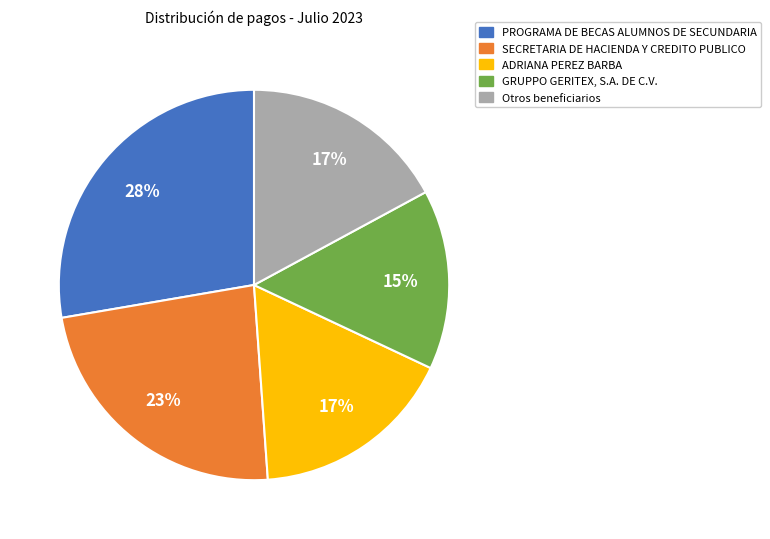

Combined, do PROGRAMA DE BECAS ALUMNOS DE SECUNDARIA and SECRETARIA DE HACIENDA Y CREDITO PUBLICO account for over 50%?

Yes